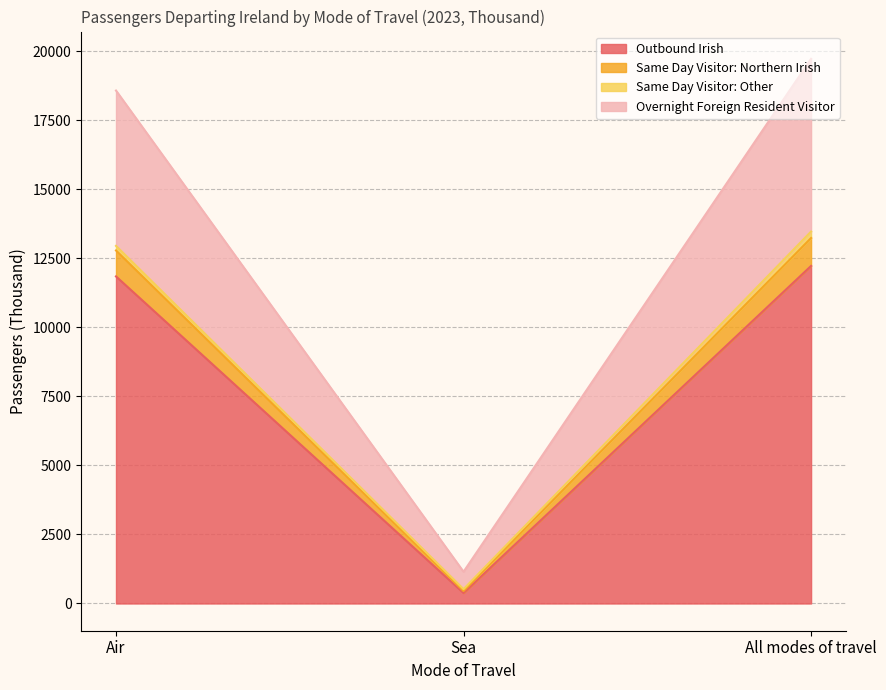

Where does the Overnight Foreign Resident Visitor series first go above 12950?

Air